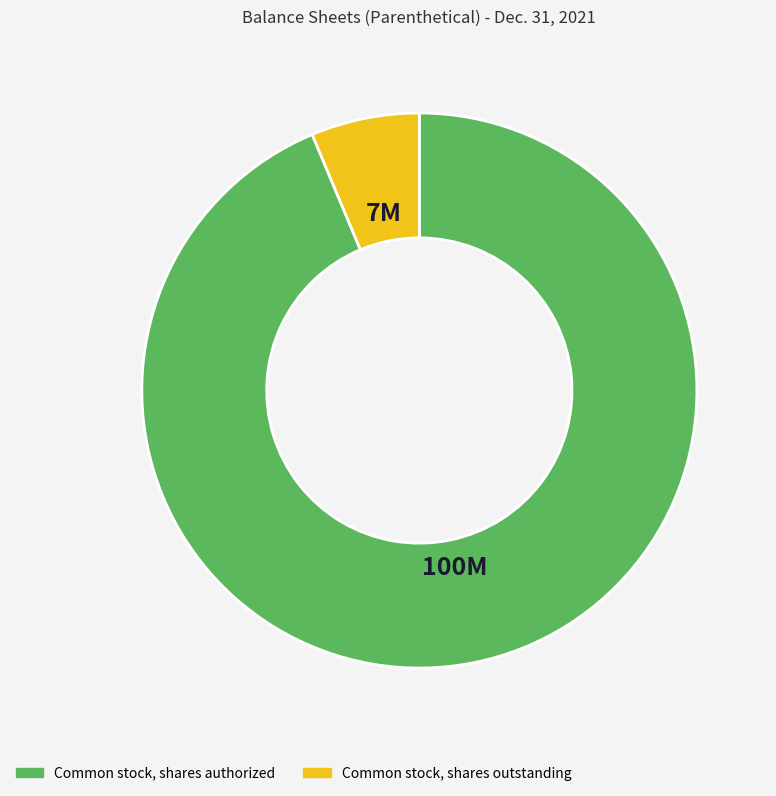

Rank the categories by value from highest to lowest.

Common stock, shares authorized, Common stock, shares outstanding